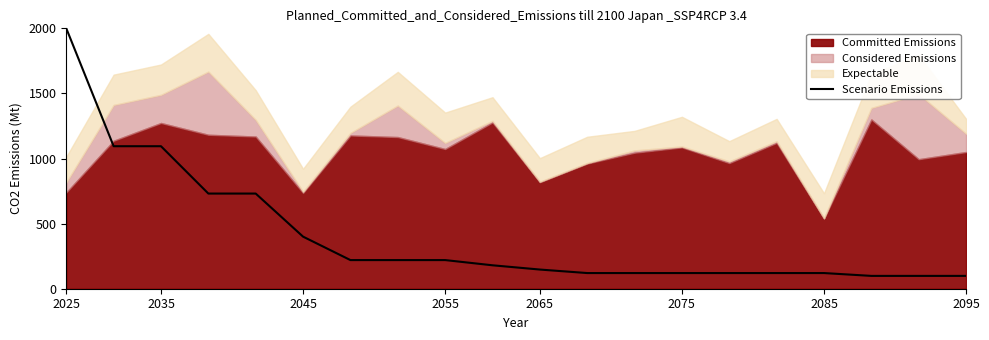

Which category has the highest value in the Scenario Emissions series?

2025